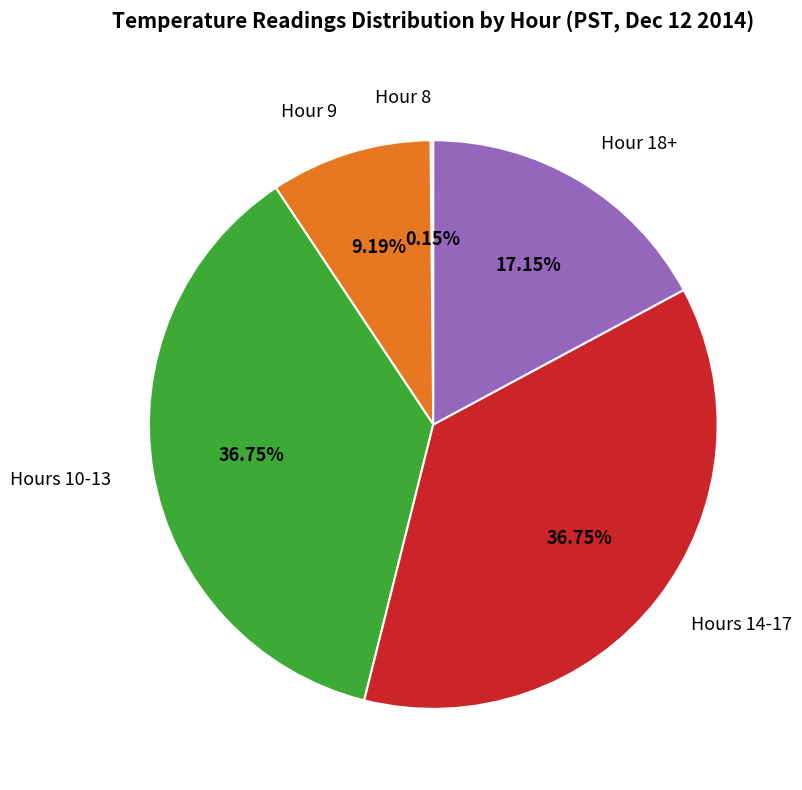

Is the sum of Hours 10-13 and Hour 18+ greater than half?

Yes